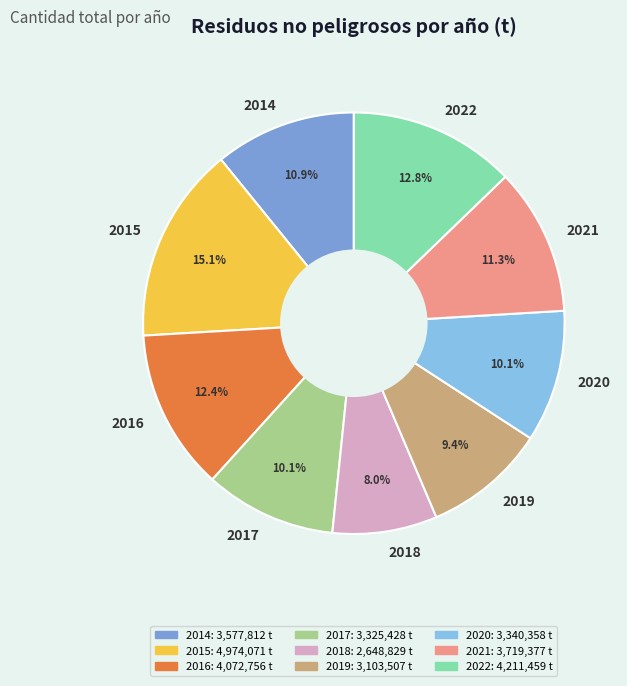

To the nearest percent, what is the difference between the largest and smallest slice percentages?

7%